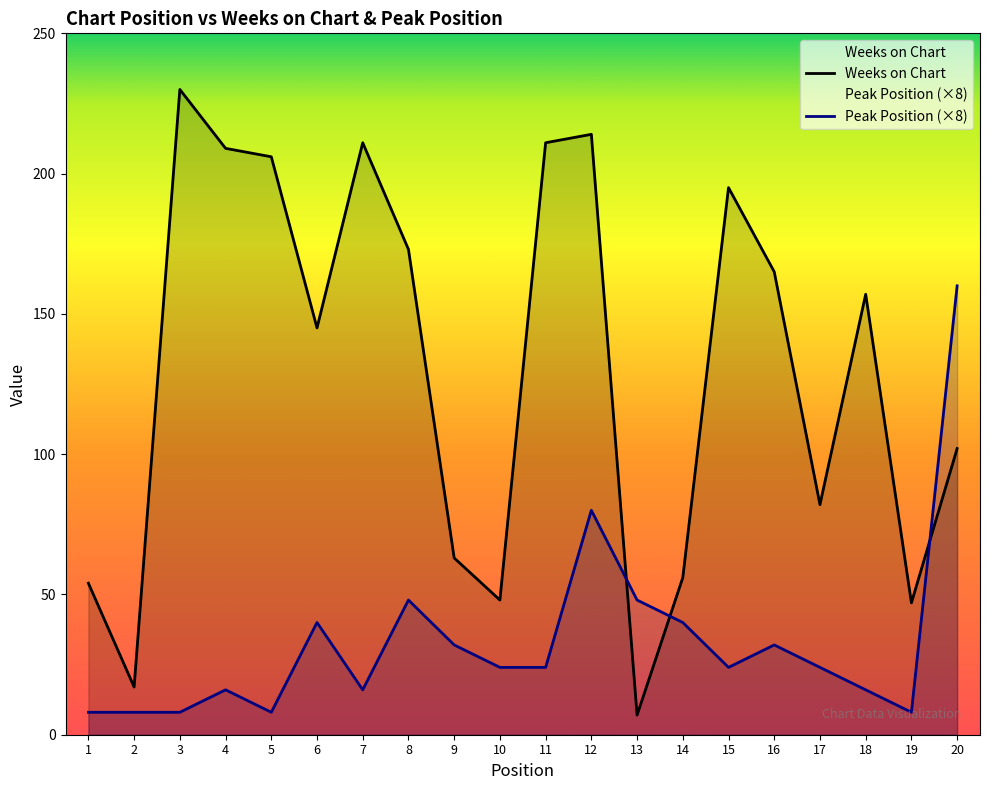

List the labels in order of Weeks on Chart value, smallest first.

13, 2, 19, 10, 1, 14, 9, 17, 20, 6, 18, 16, 8, 15, 5, 4, 7, 11, 12, 3